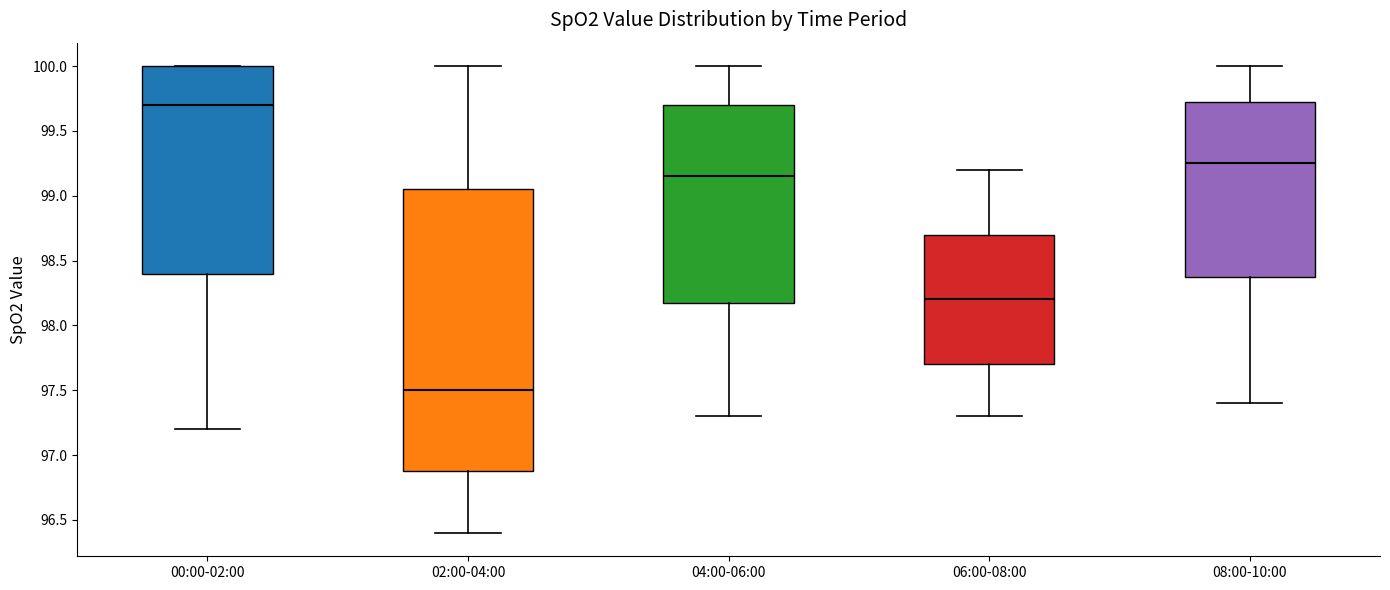

Reading left to right, transcribe this box plot: for each box, give where its median line is, the range the box spans, and where its two whiskers end, as read against the y-axis. The values are not printed on the chart, so give them approximately, as read against the axis.

00:00-02:00: median 99.70, box 98.40 to 100.00, whiskers 97.20 to 100.00
02:00-04:00: median 97.50, box 96.90 to 99.05, whiskers 96.40 to 100.00
04:00-06:00: median 99.15, box 98.20 to 99.70, whiskers 97.30 to 100.00
06:00-08:00: median 98.20, box 97.70 to 98.70, whiskers 97.30 to 99.20
08:00-10:00: median 99.25, box 98.40 to 99.75, whiskers 97.40 to 100.00